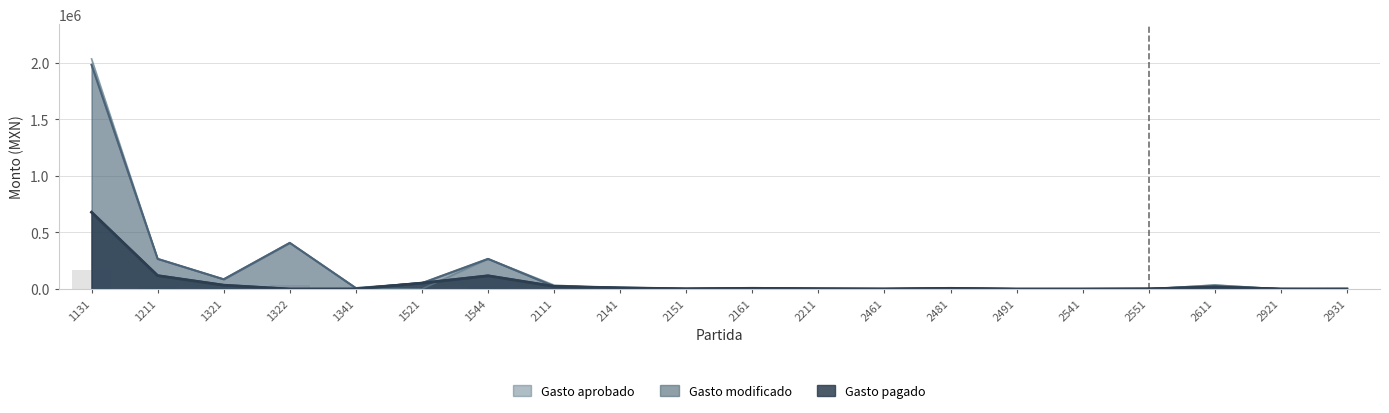

What value does the Gasto pagado series have at 2491?

40.0